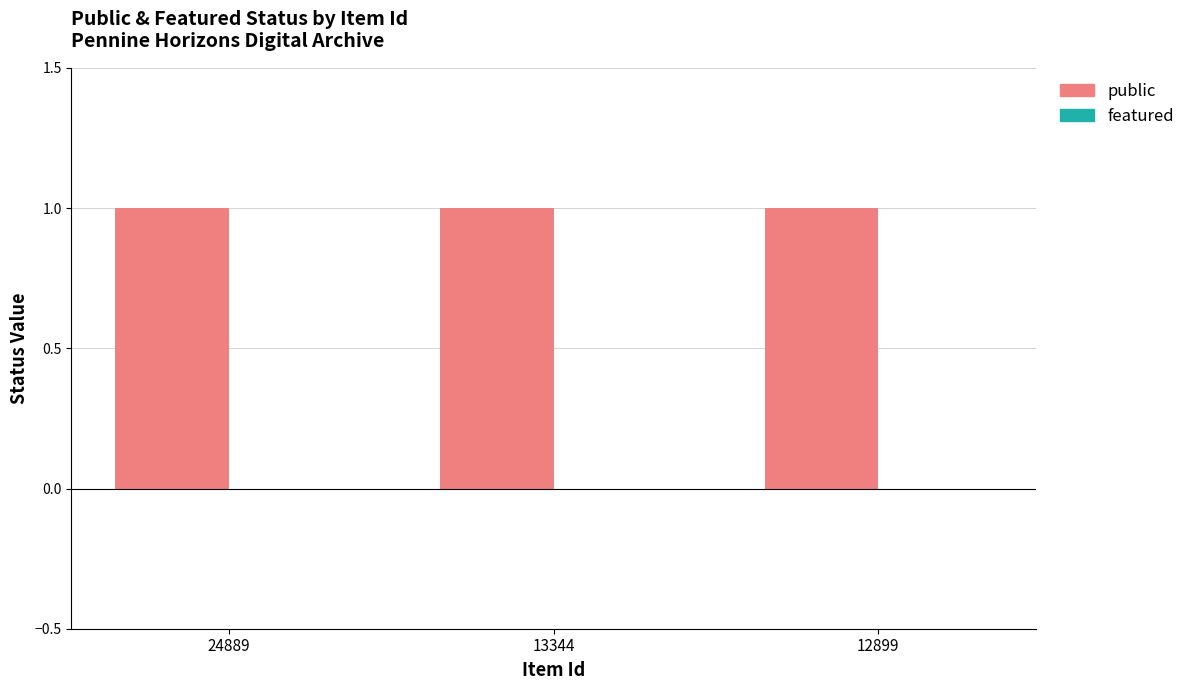

At which category is the sum across all series the highest?

24889